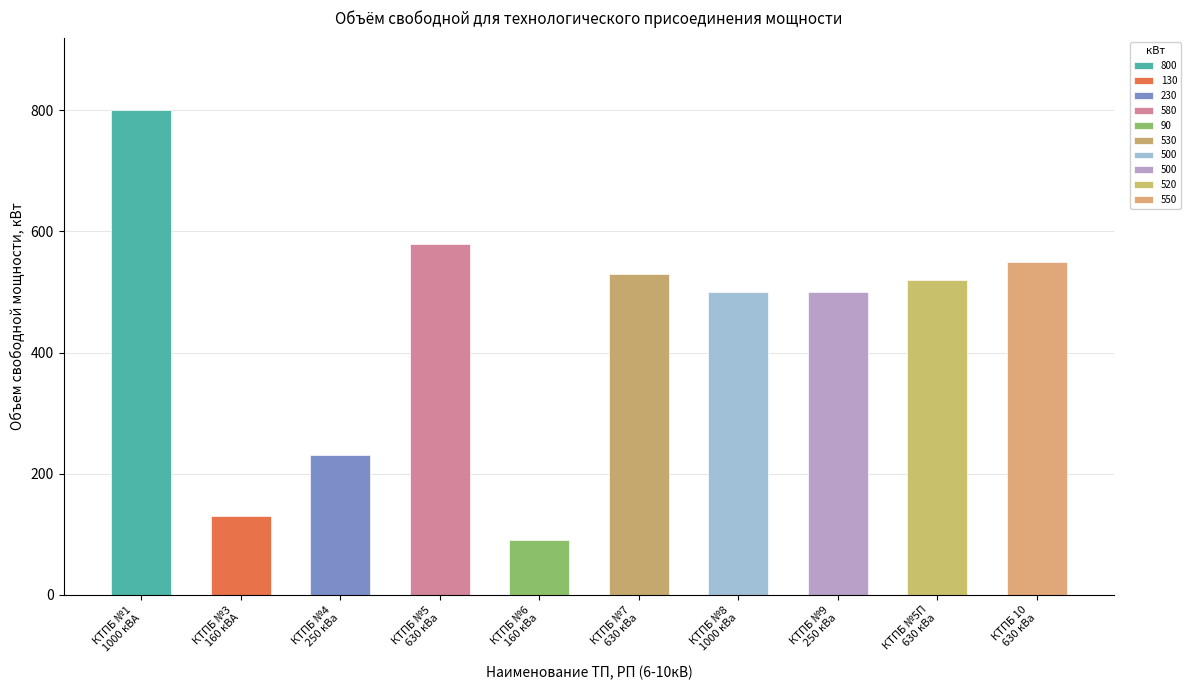

Reading left to right, what are all the values shown in this chart?

800	130	230	580	90	530	500	500	520	550